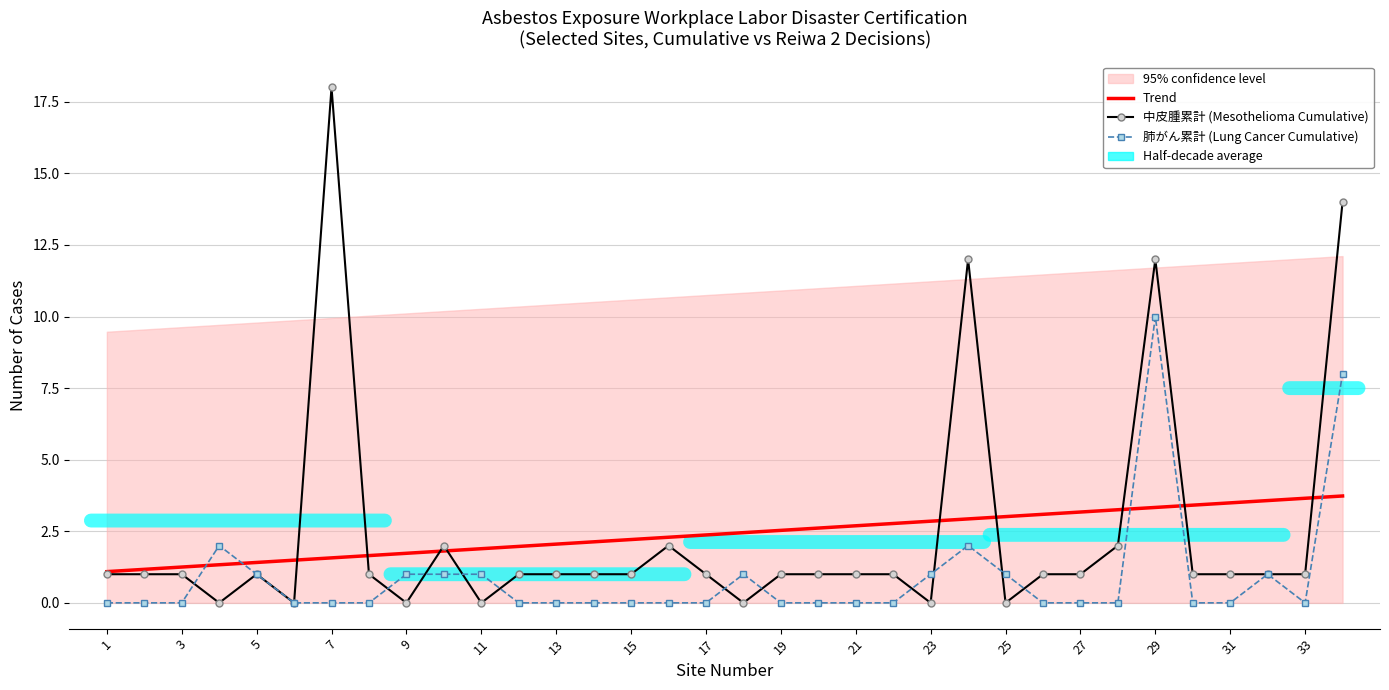

Is the value of Trend at 28 greater than the value of 中皮腫累計 (Mesothelioma Cumulative) at 27?

Yes